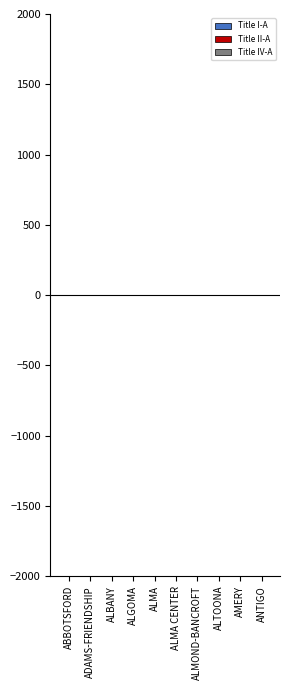

How many series are shown in this chart?

3